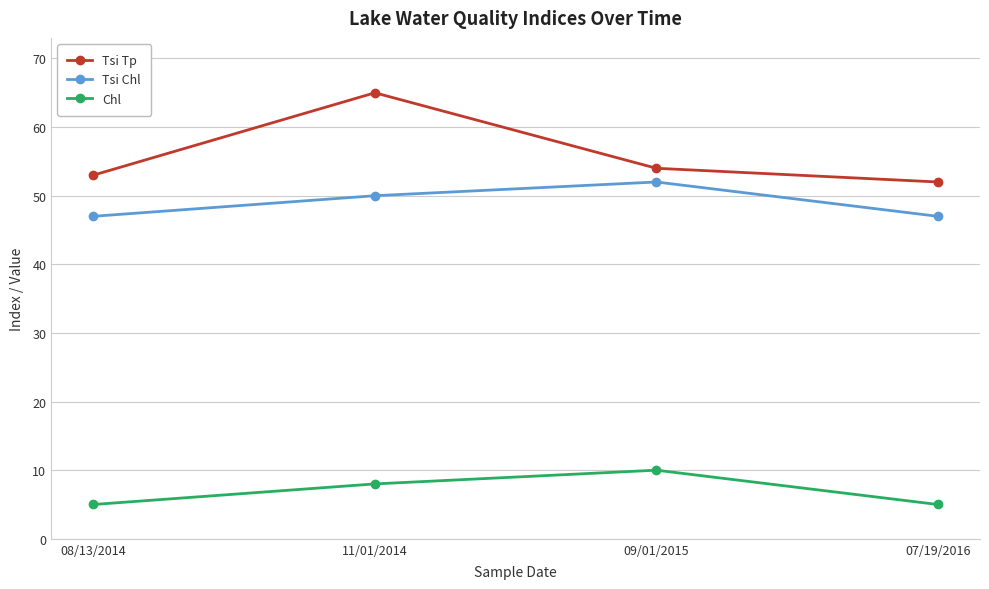

At how many categories does at least one series exceed 5?

4